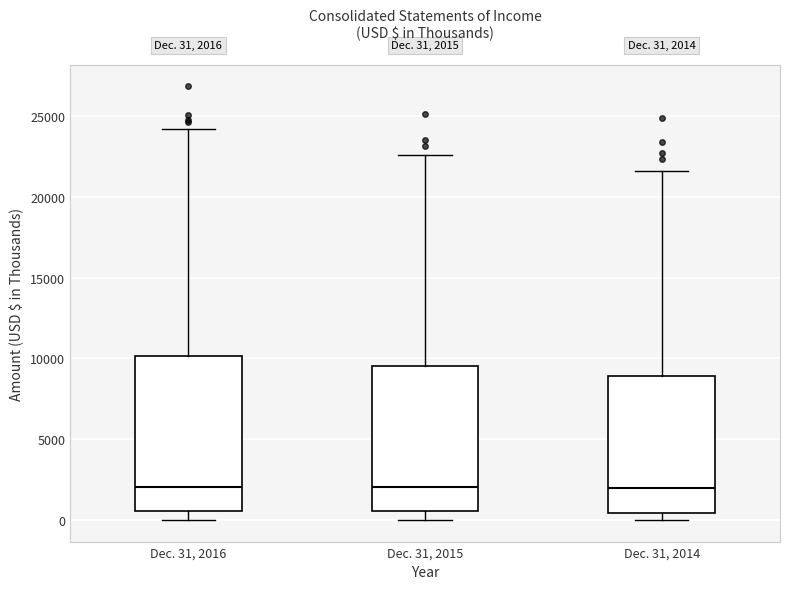

Comparing the boxes themselves (not the whiskers), which one is the tallest?

Dec. 31, 2016